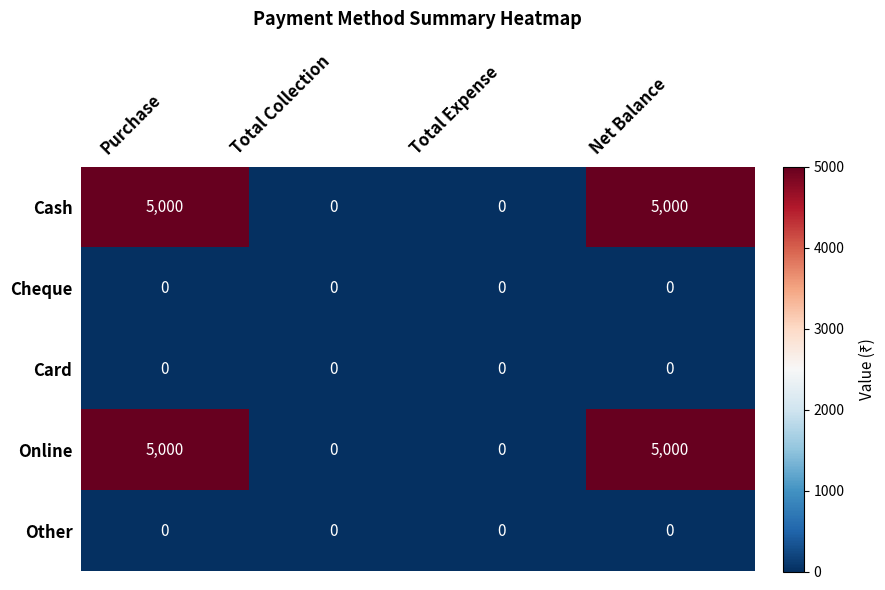

Read the Online value at Purchase.

5000